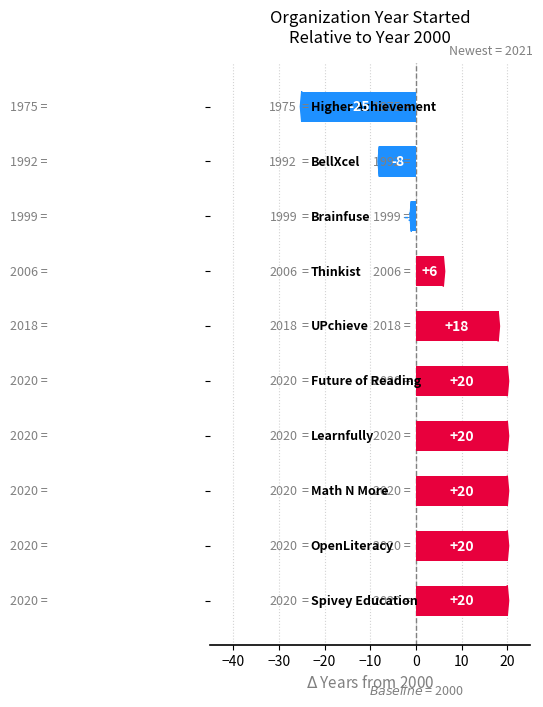

What is the minimum value shown in the chart?

-25